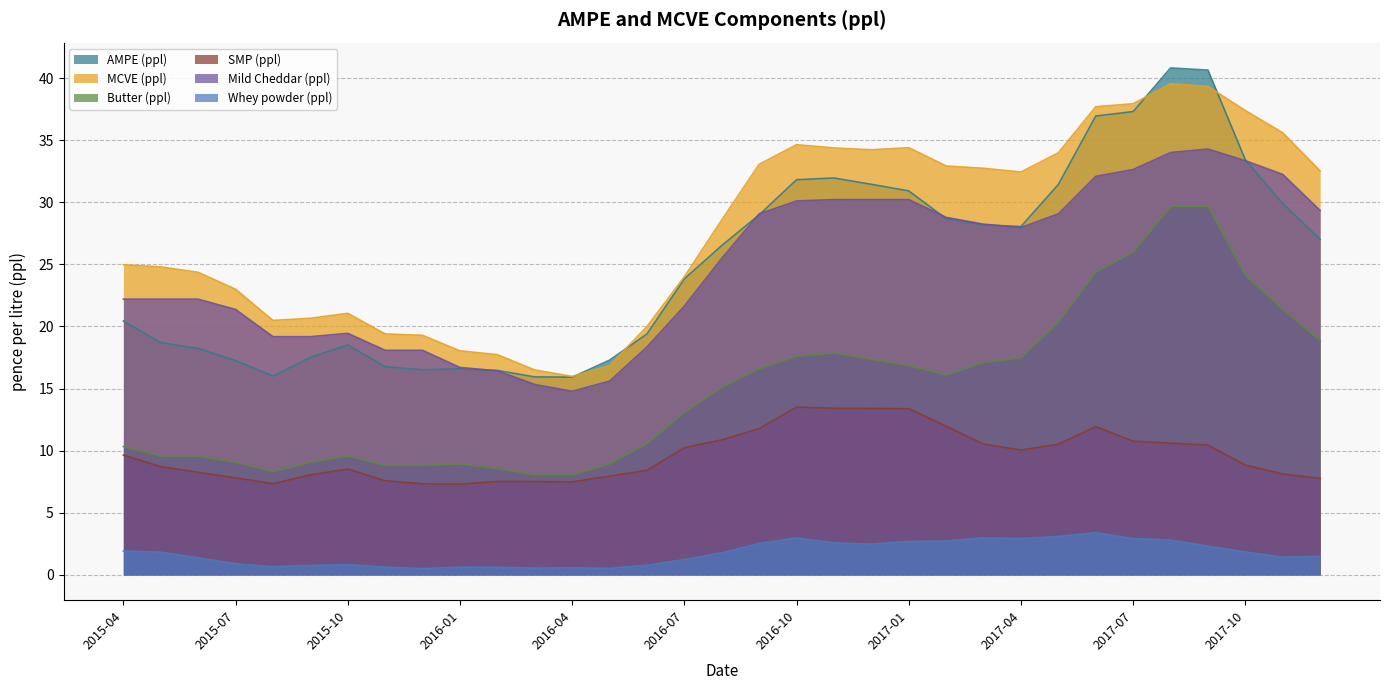

What value does the MCVE (ppl) series have at 2017-04?

32.4